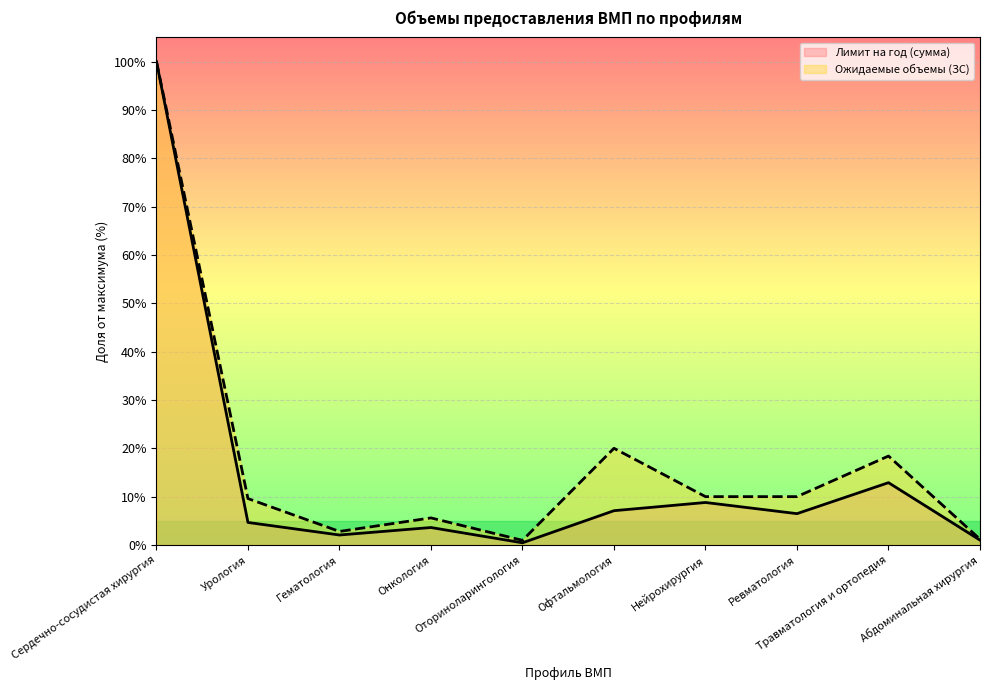

Where is Ожидаемые объемы (ЗС) nearest to the value 50?

Офтальмология